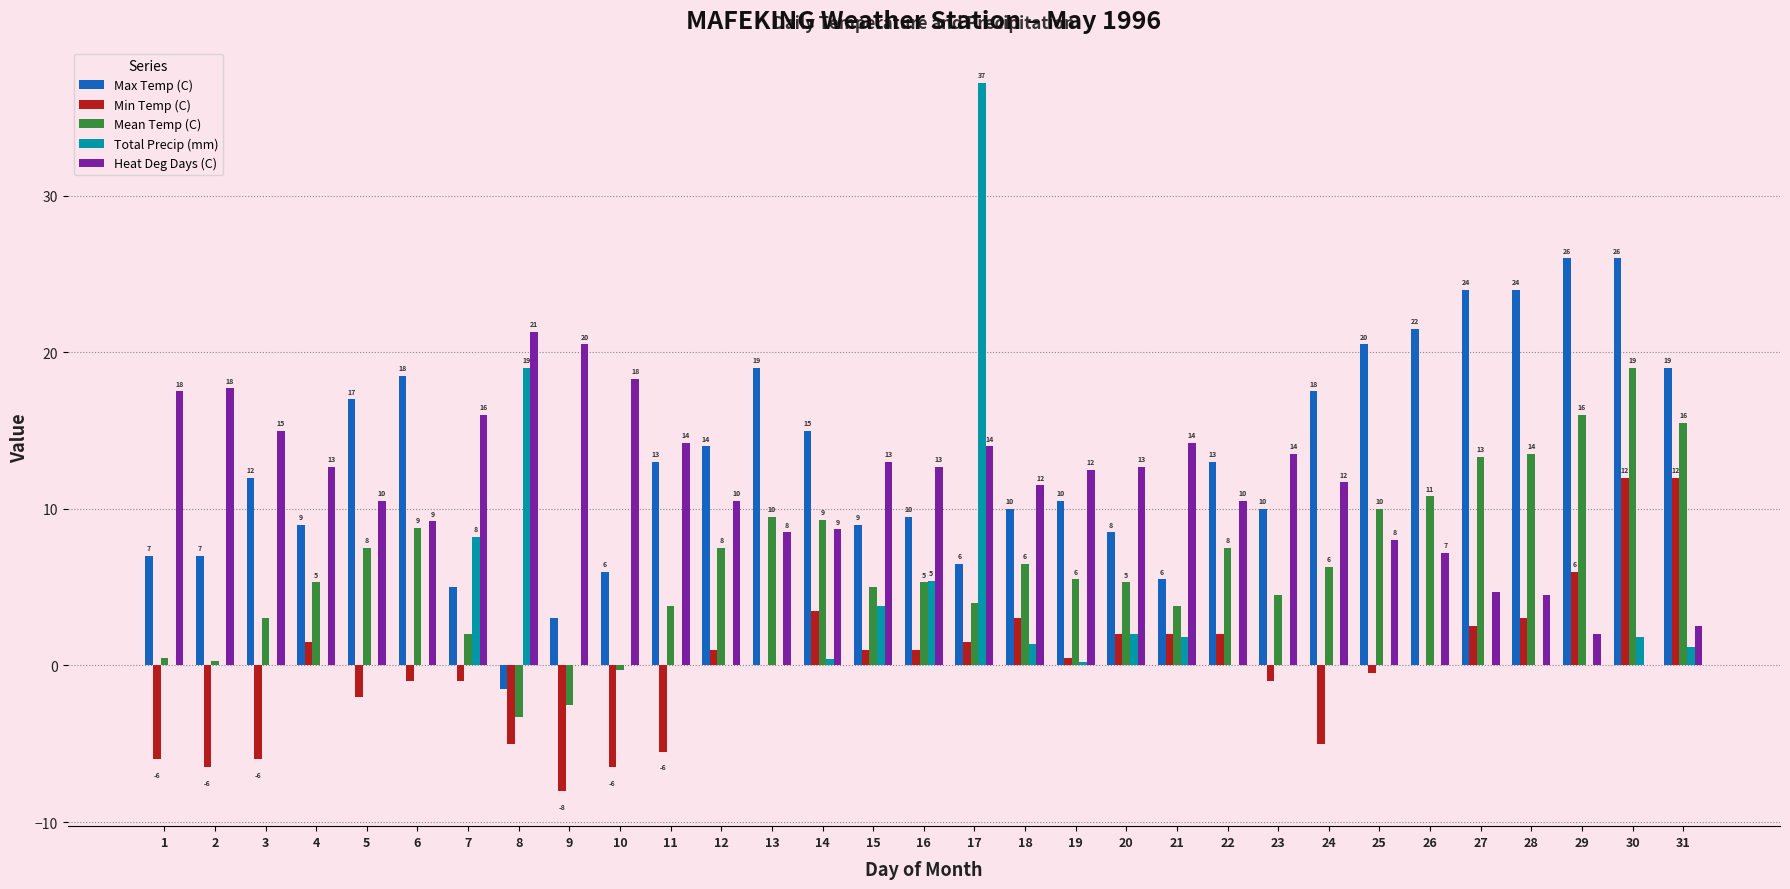

What is the spread (max minus min) of values at 29?

26.0